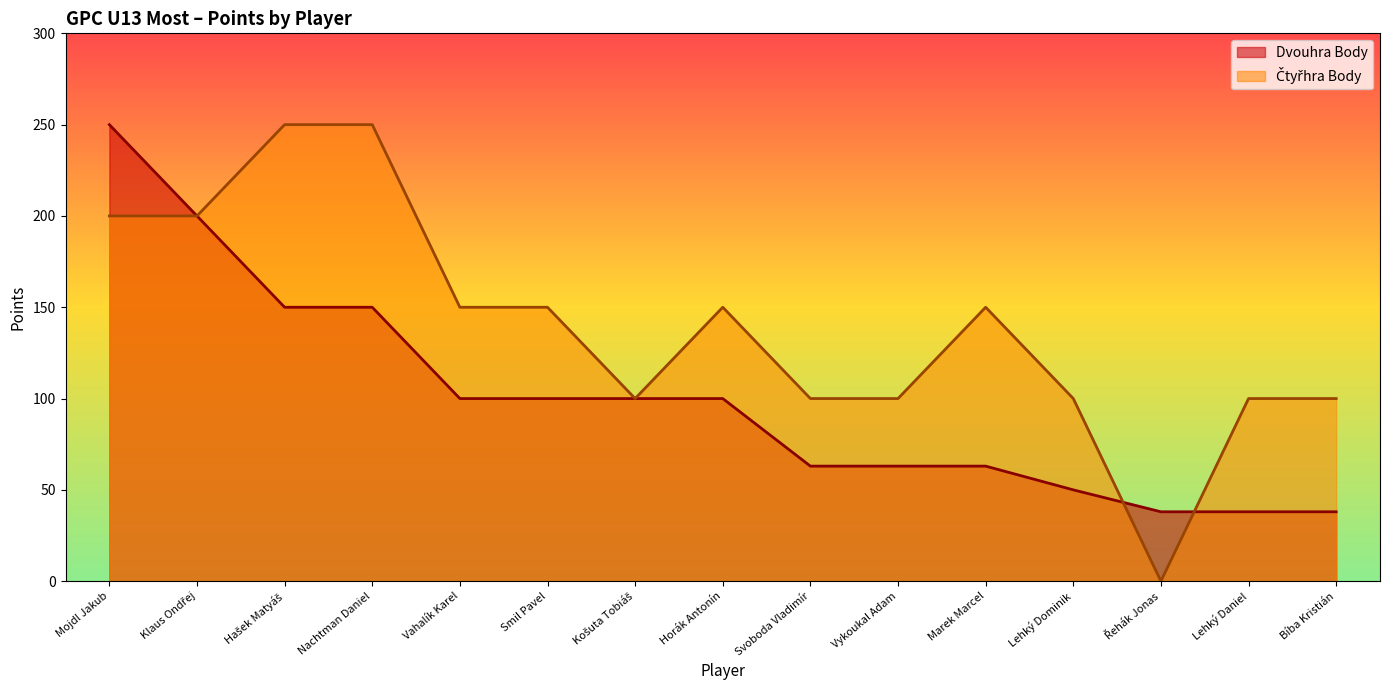

Which series changed the most between Vahalík Karel and Vykoukal Adam?

Čtyřhra Body